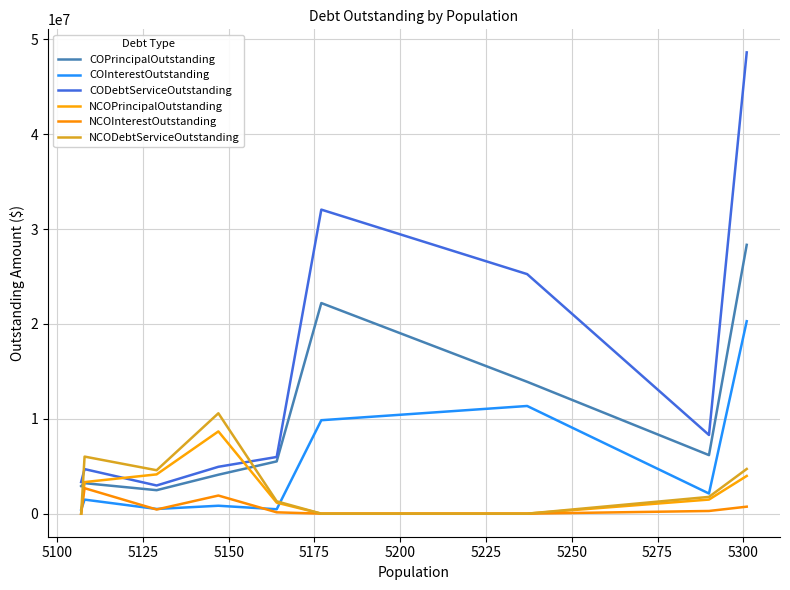

Is this an area chart (filled region under the line)?

No